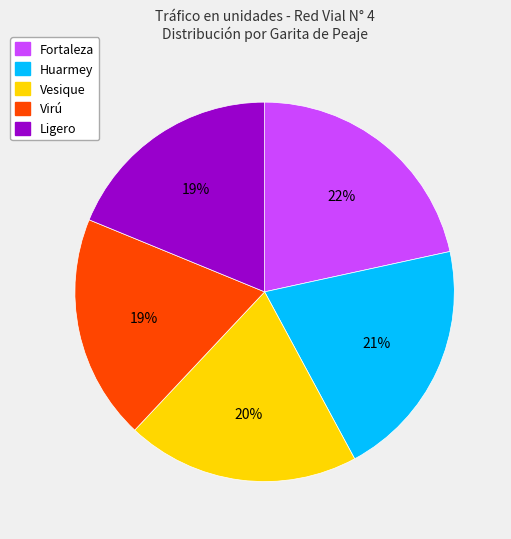

Is Huarmey the majority of the pie?

No